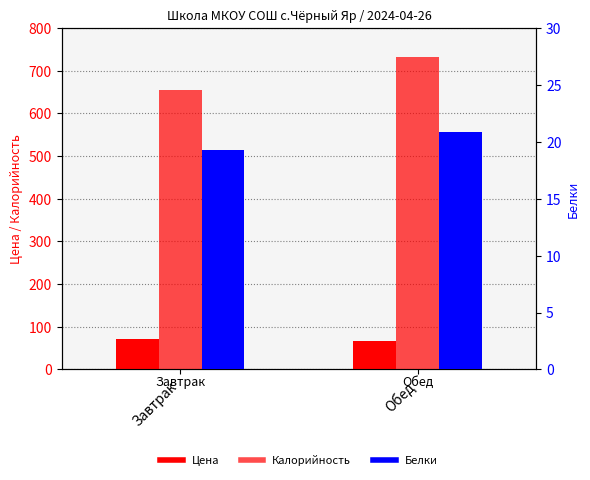

What is the approximate value of Цена at Обед?

65.8